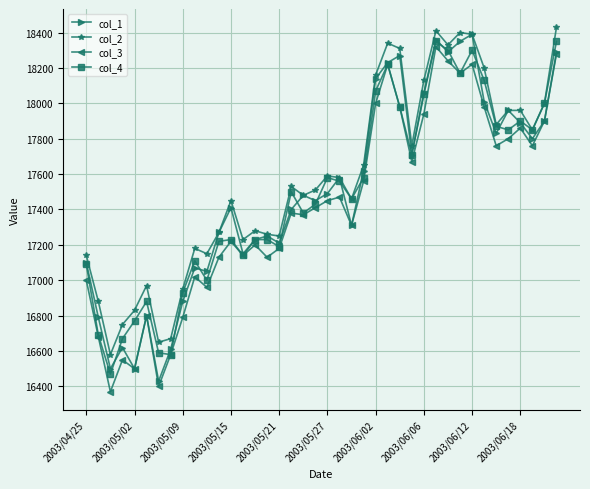

In col_4, how many points are lower than both neighbors (excluding endpoints)?

11